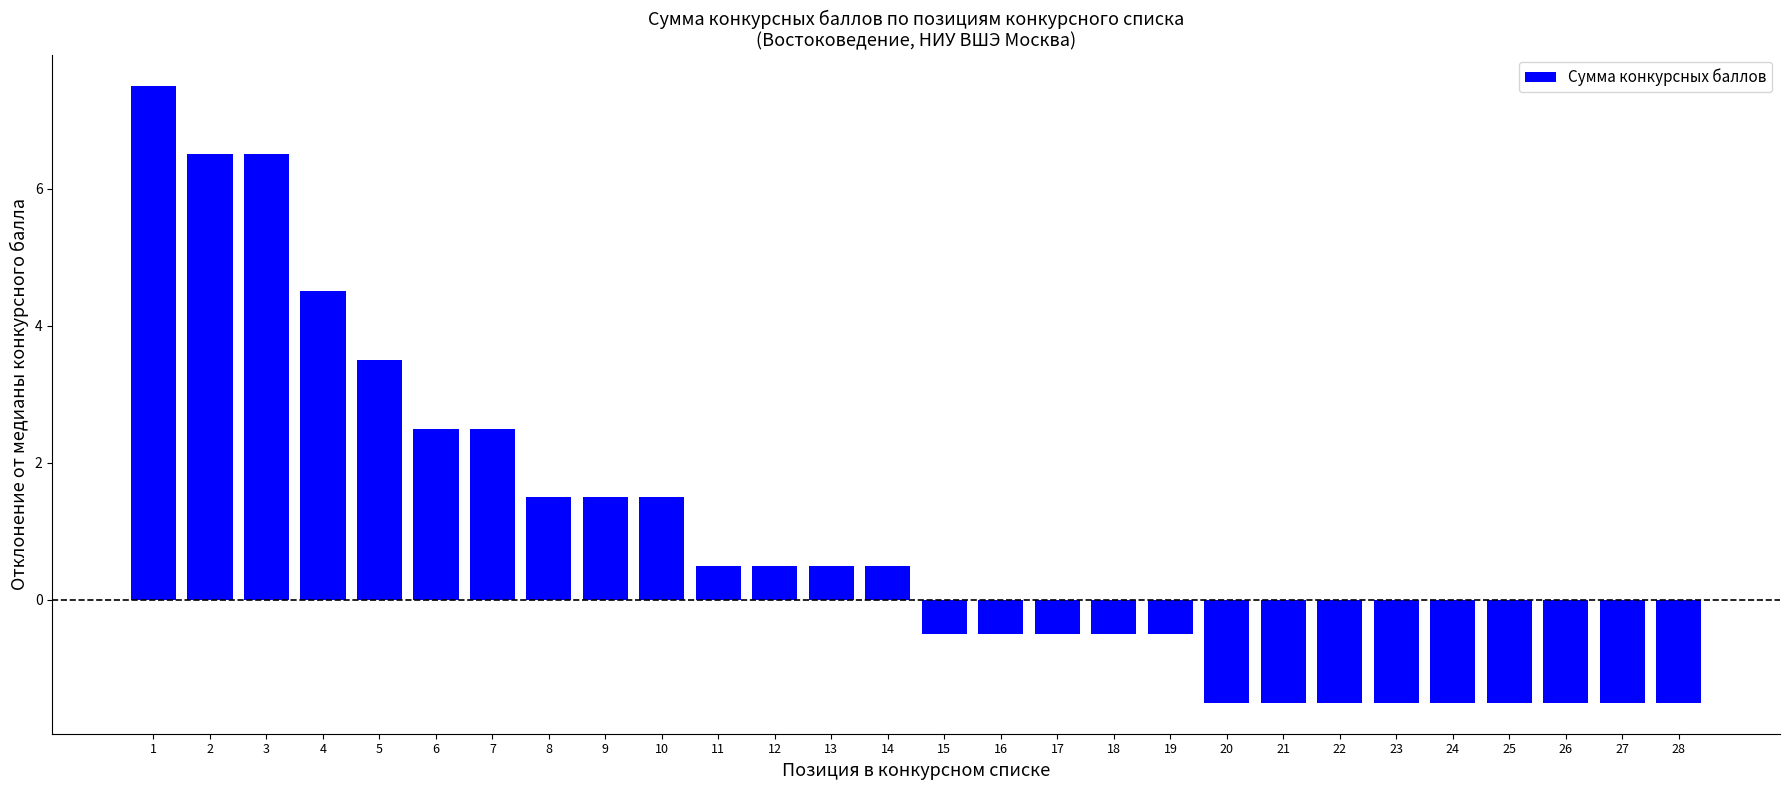

What is the smallest value displayed?

-1.5